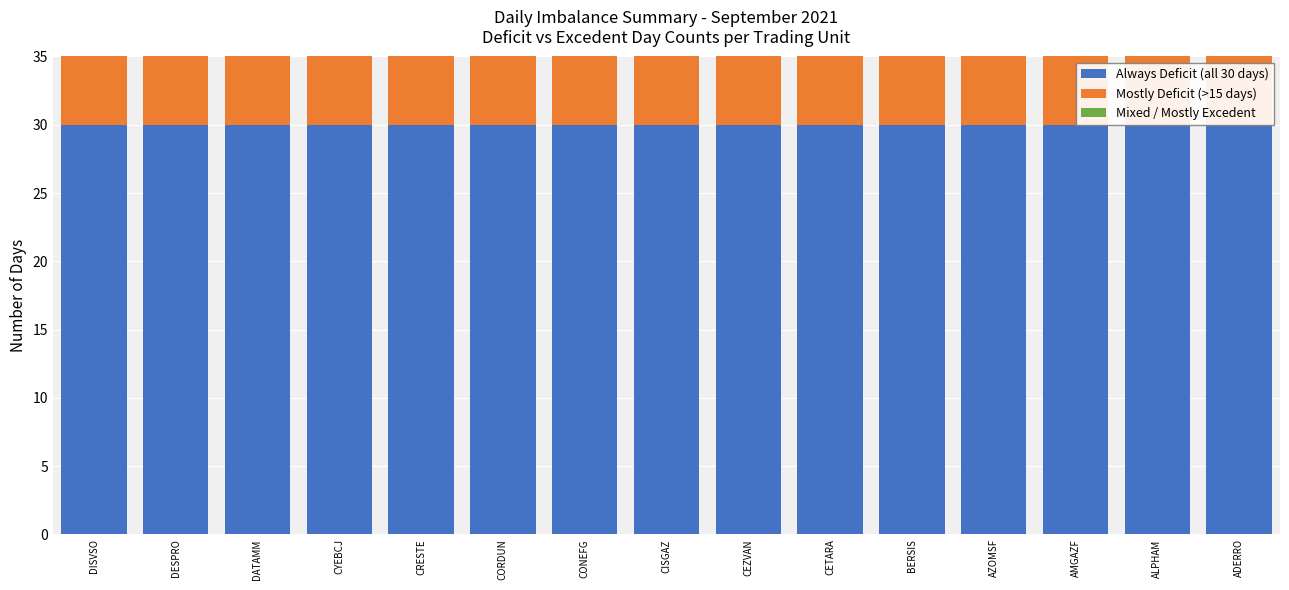

How many distinct data groups are displayed?

3